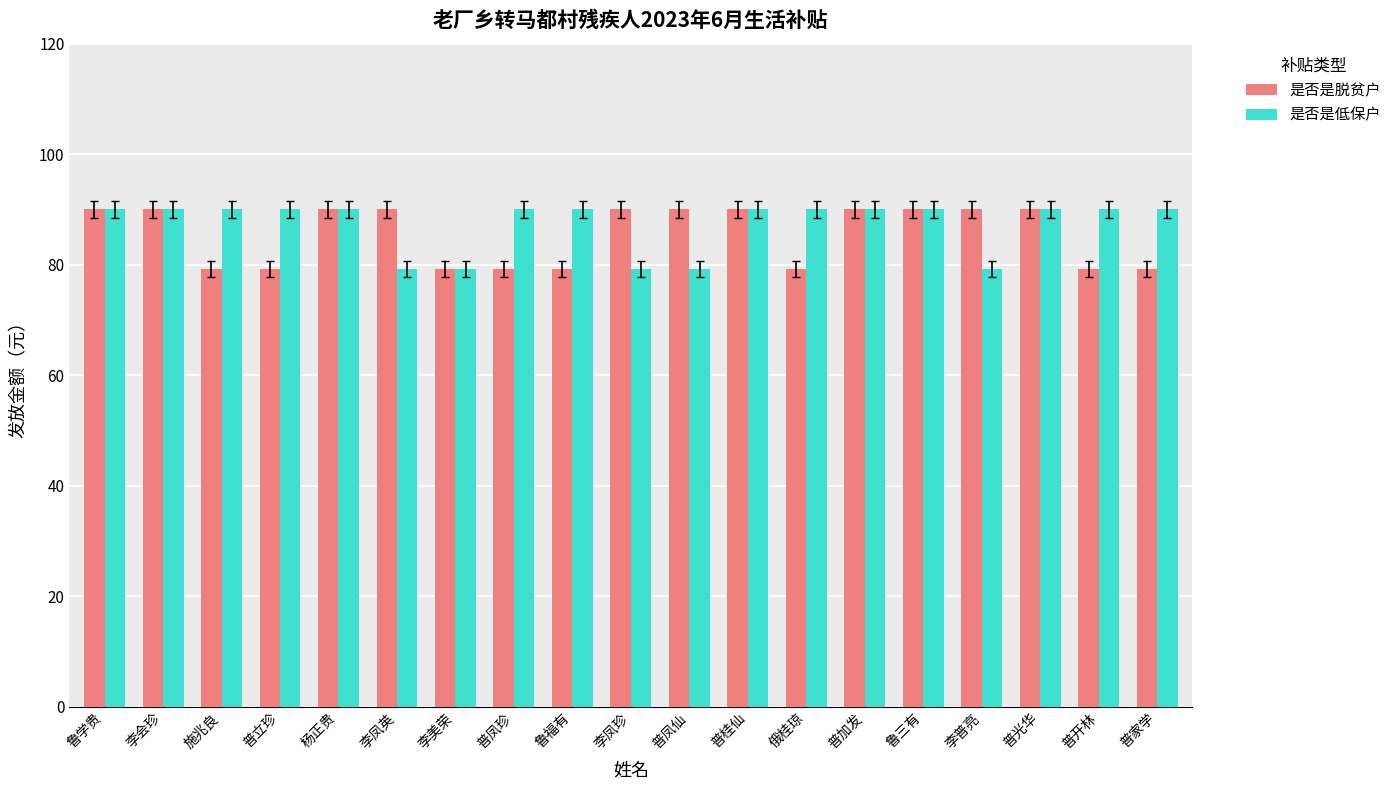

The value of 是否是低保户 at 普加发 is 90.0. True or false?

True